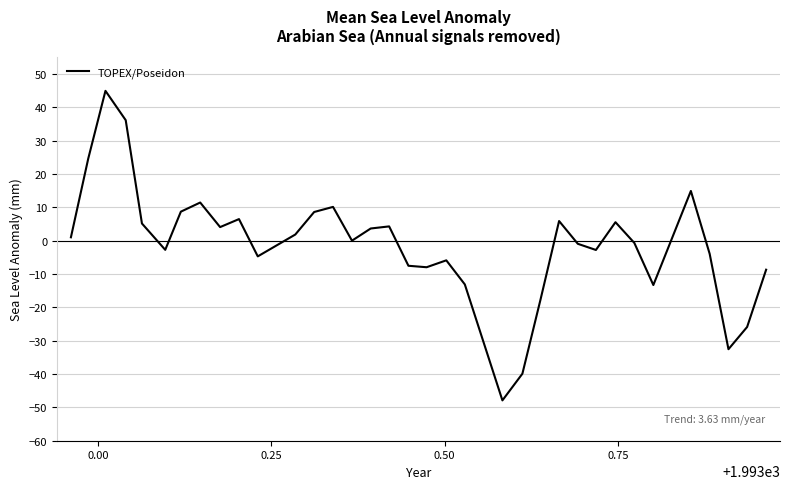

What is the greatest value displayed?

45.0